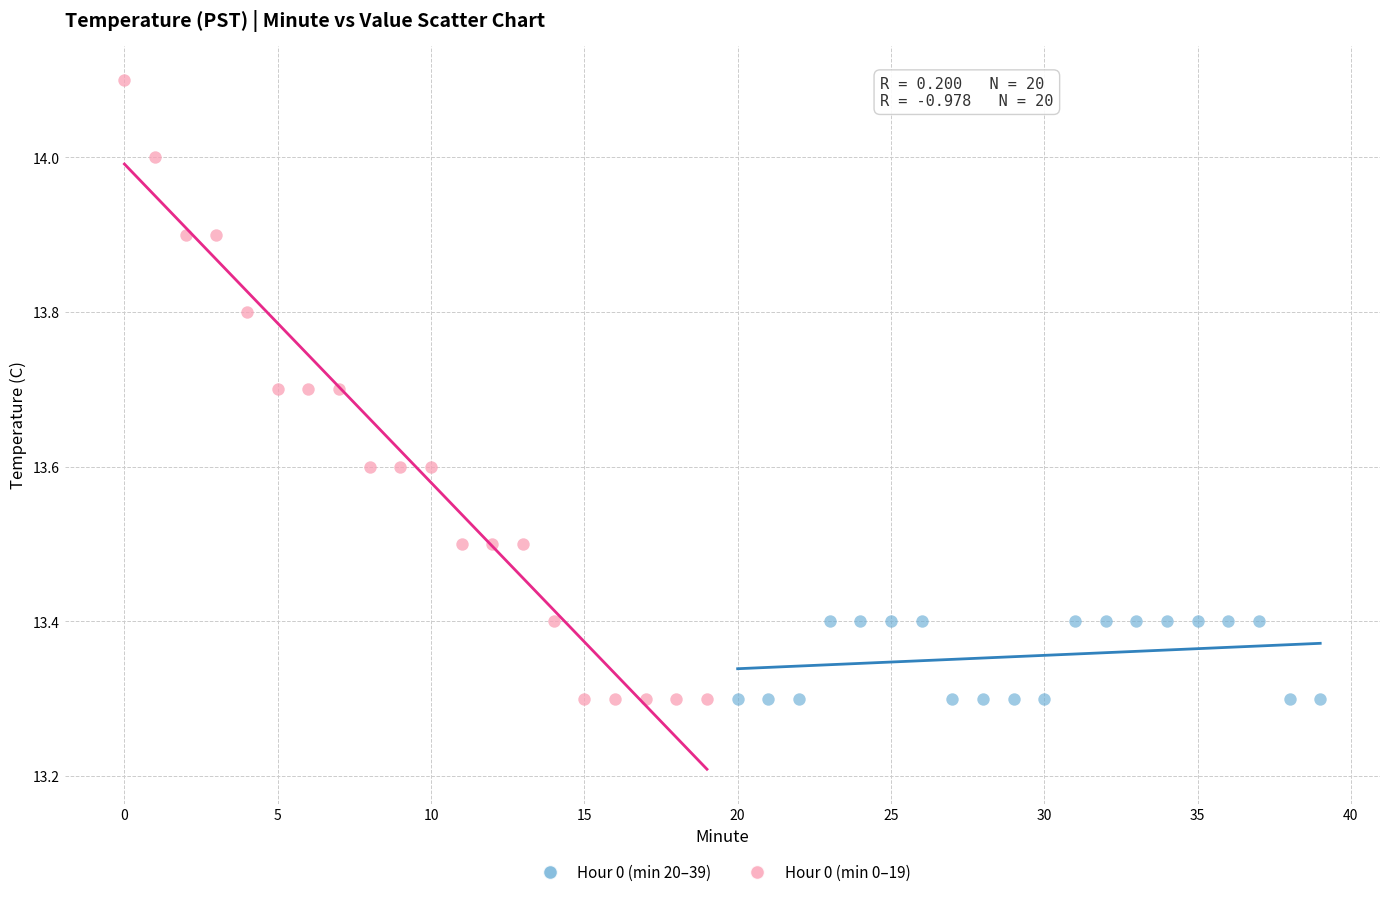

What are all the series names shown in the legend?

Hour 0 (min 20–39), Hour 0 (min 0–19)